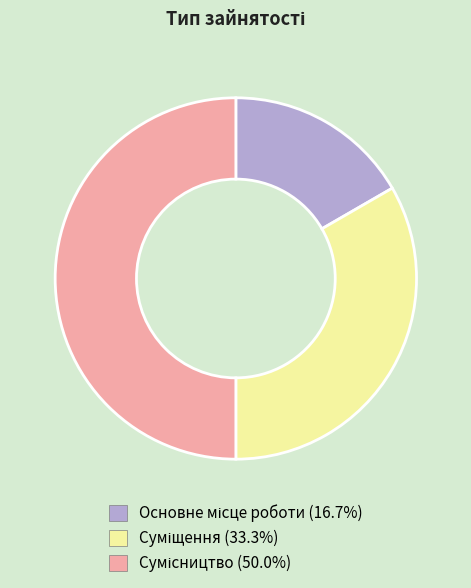

Is there a majority slice in this chart?

No